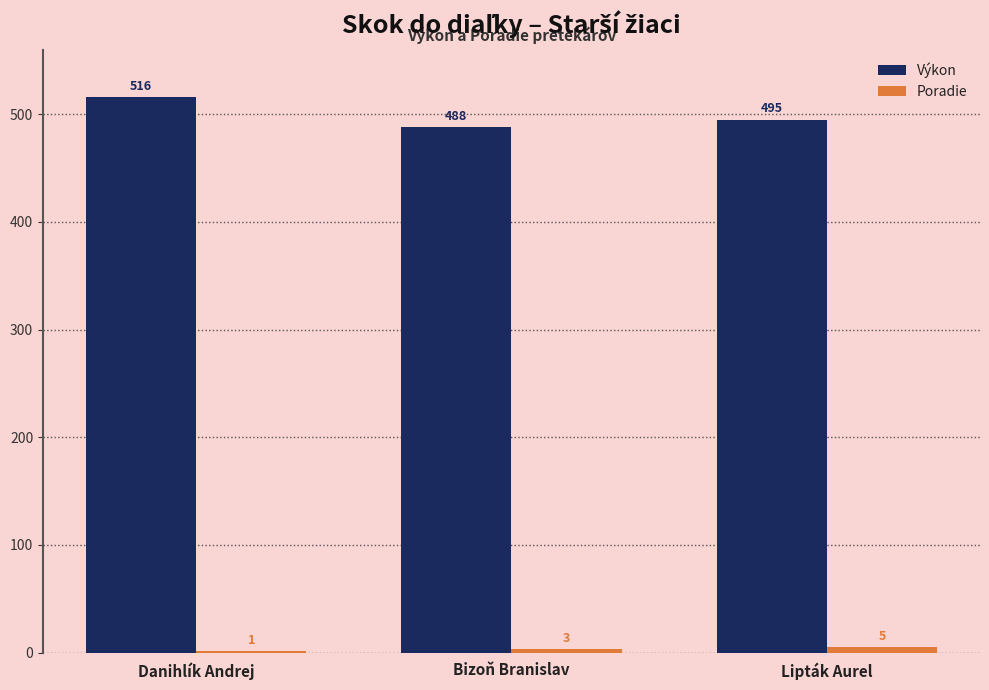

Which series changed the most between Danihlík Andrej and Bizoň Branislav?

Výkon